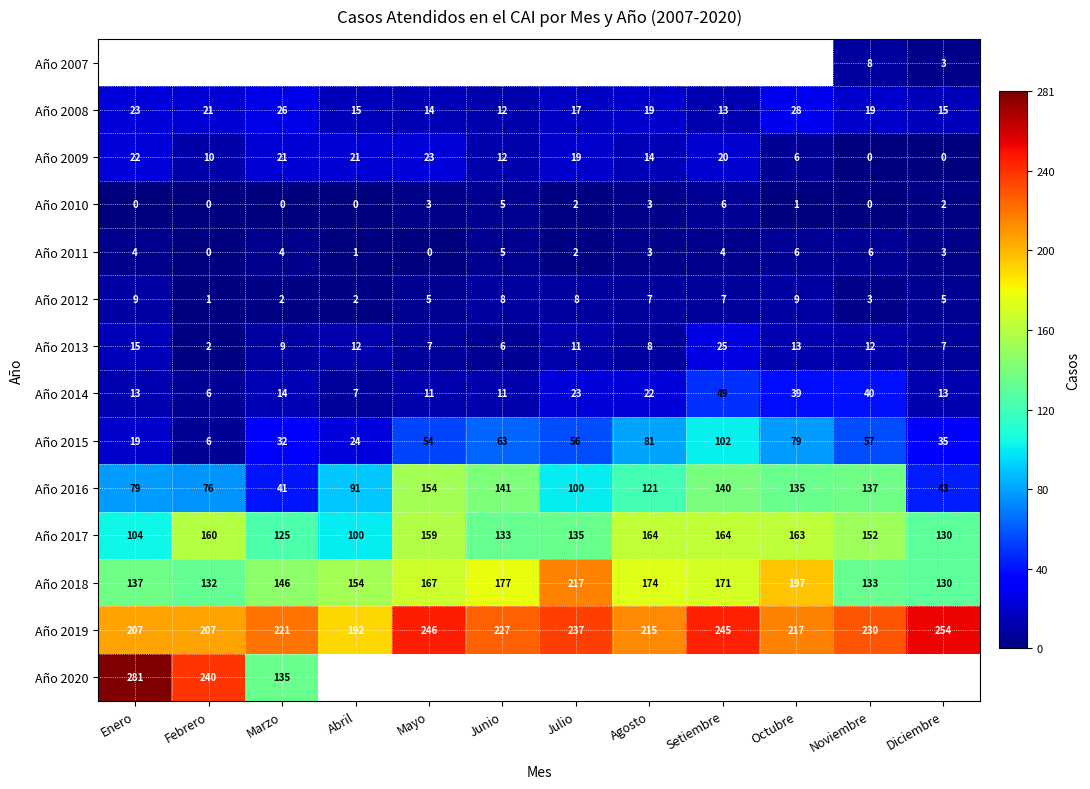

At which label does Año 2015 reach its peak?

Setiembre